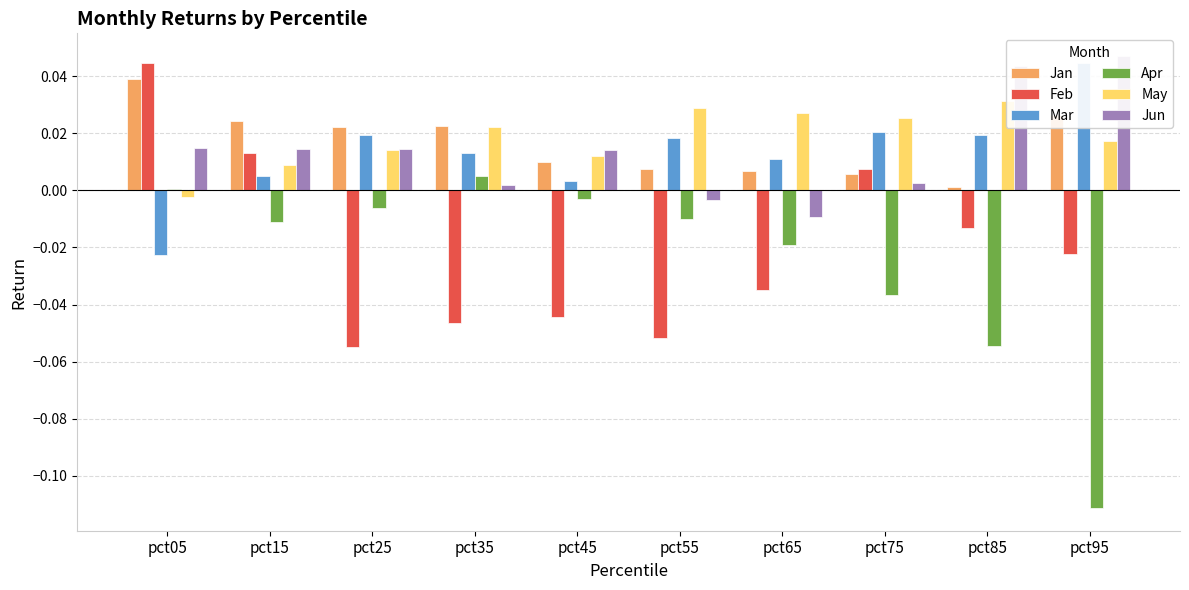

Are the bars horizontal?

No